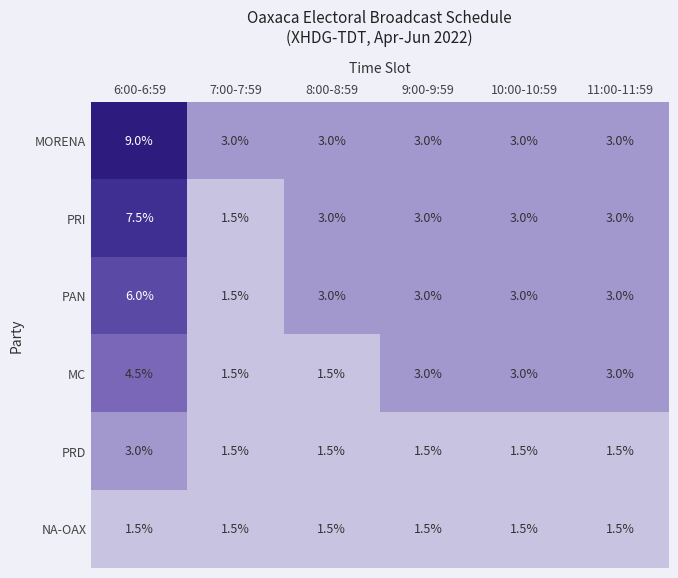

Read the PRI value at 7:00-7:59.

1.5